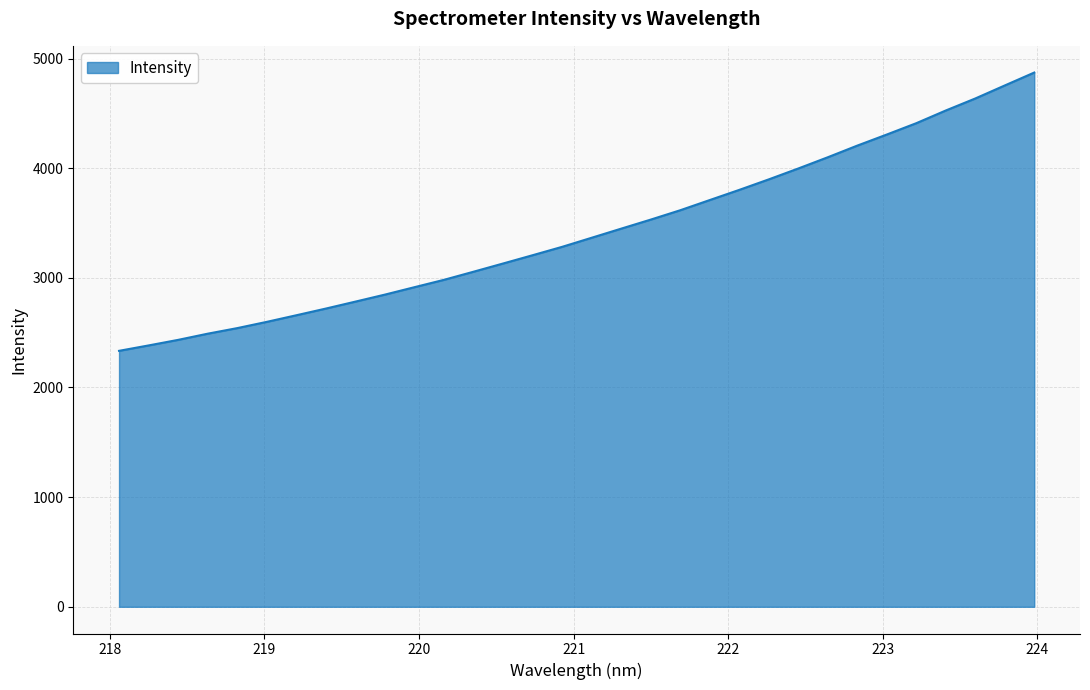

What is the greatest value displayed?

4872.1